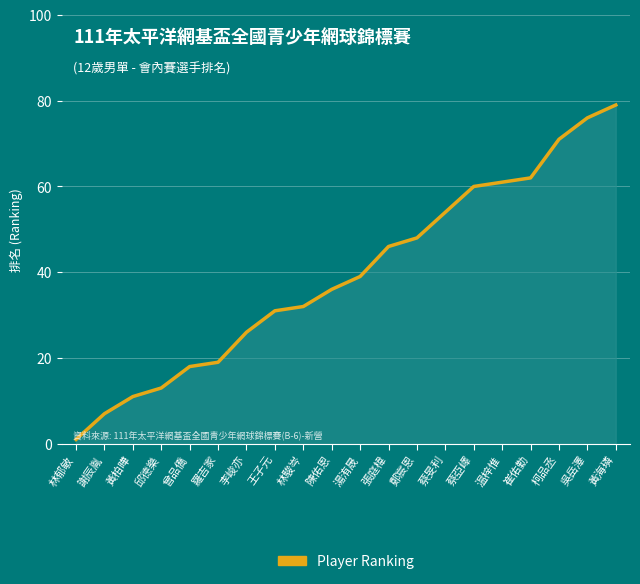

What position from the left is 蔡亞嶧?

15